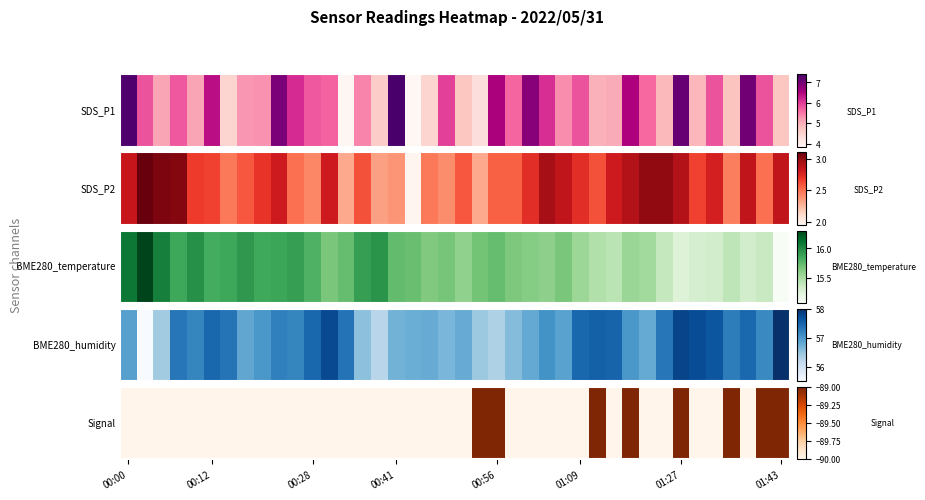

At which label is the value closest to 0?

00:00